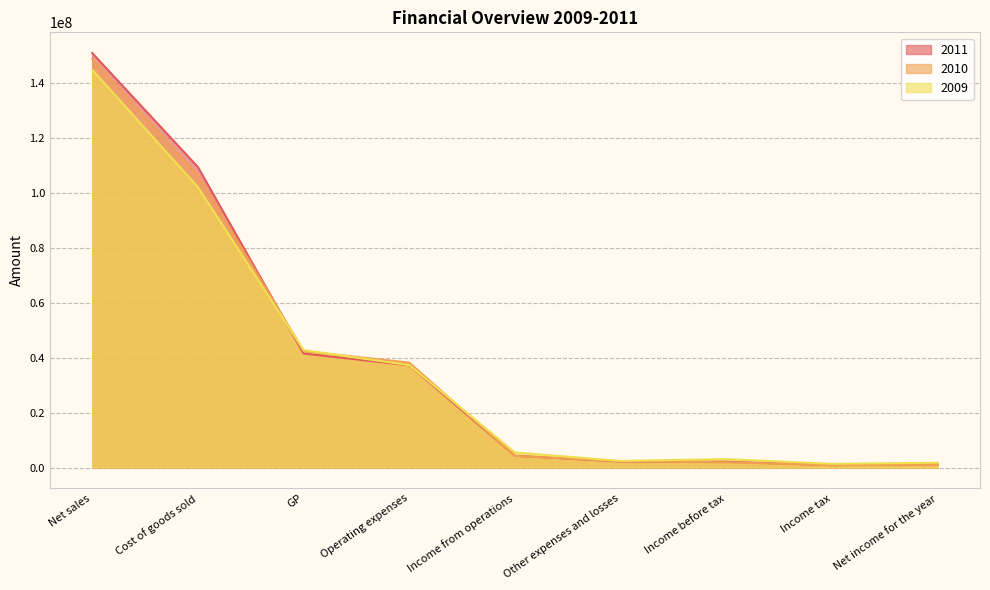

After their last crossing, which series has the higher values: 2010 or 2009?

2009